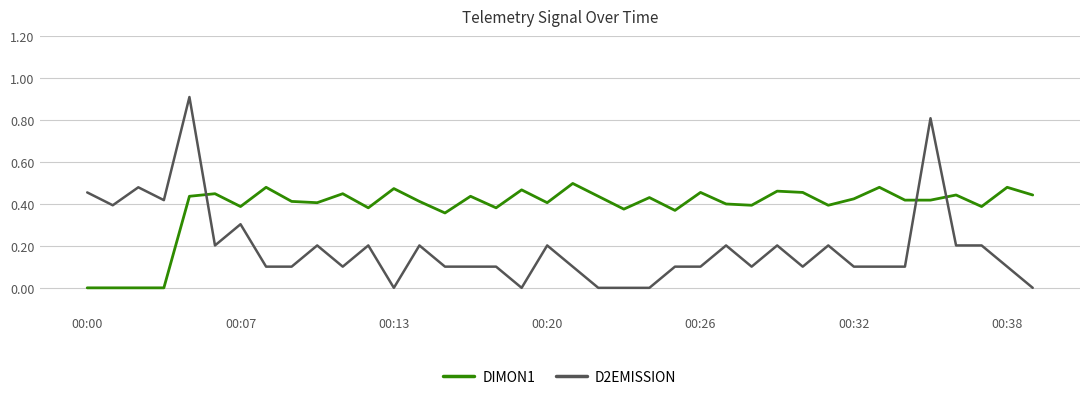

What is the maximum value shown in the chart?

0.9